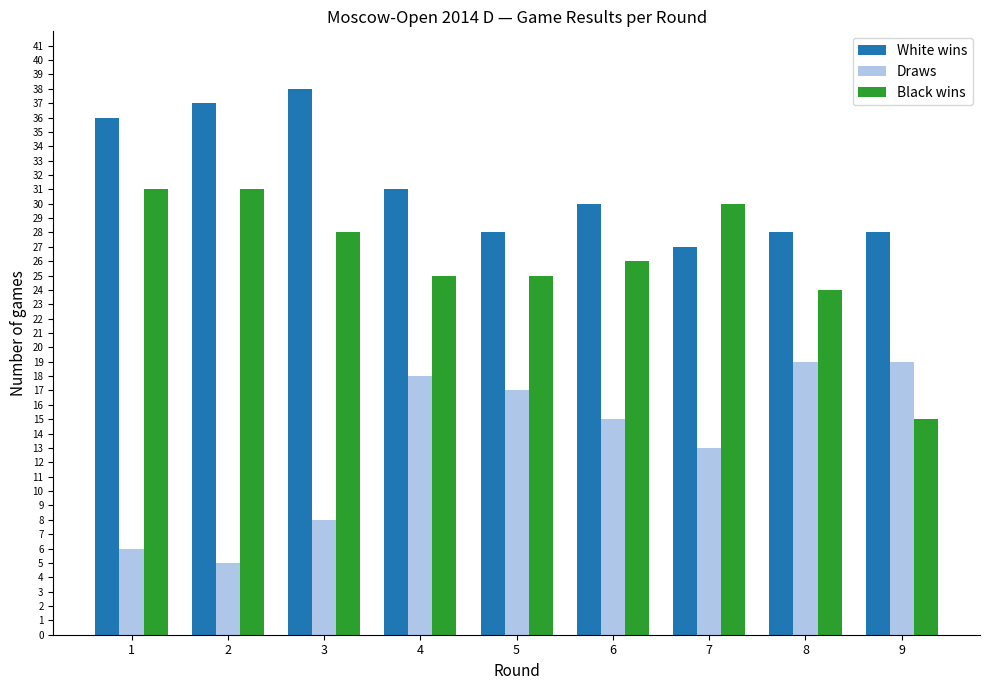

At which label is Draws closest to 12?

7